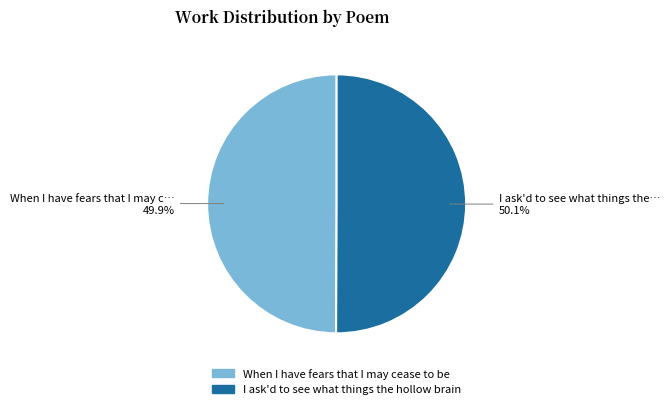

Is there a majority slice in this chart?

Yes